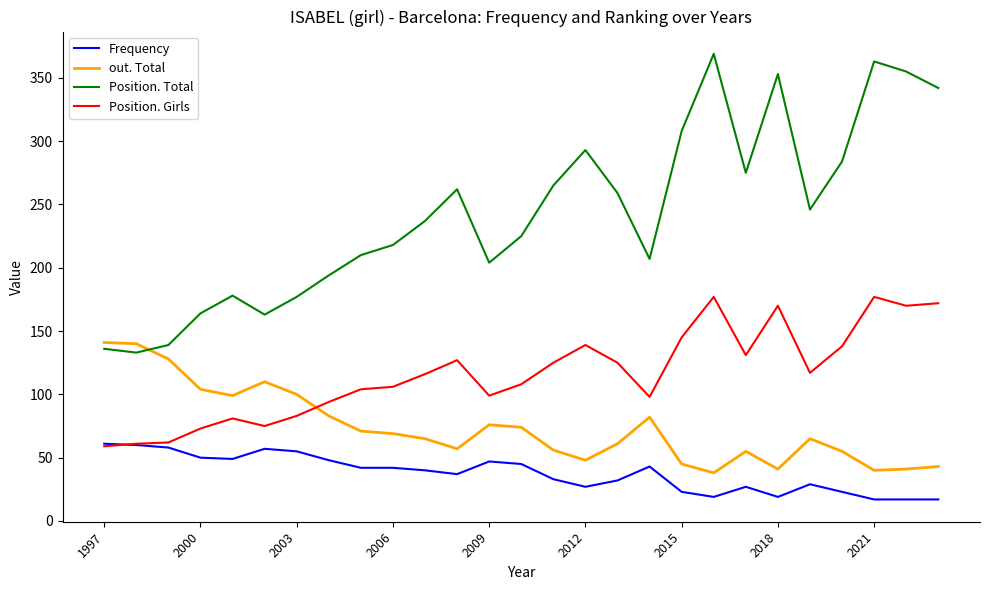

Which series has the largest total across all categories?

Position. Total